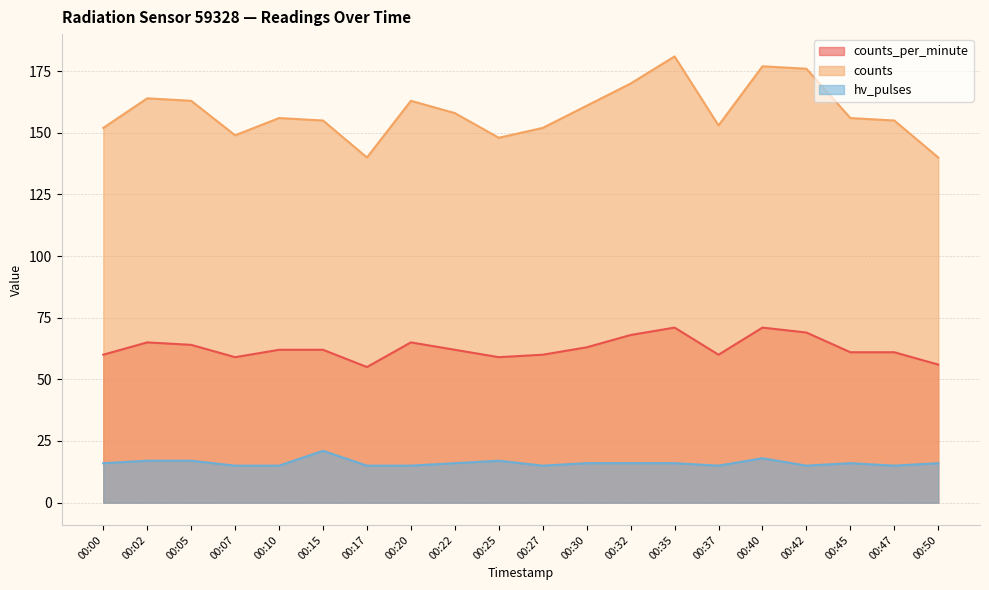

What is the maximum value shown in the chart?

181